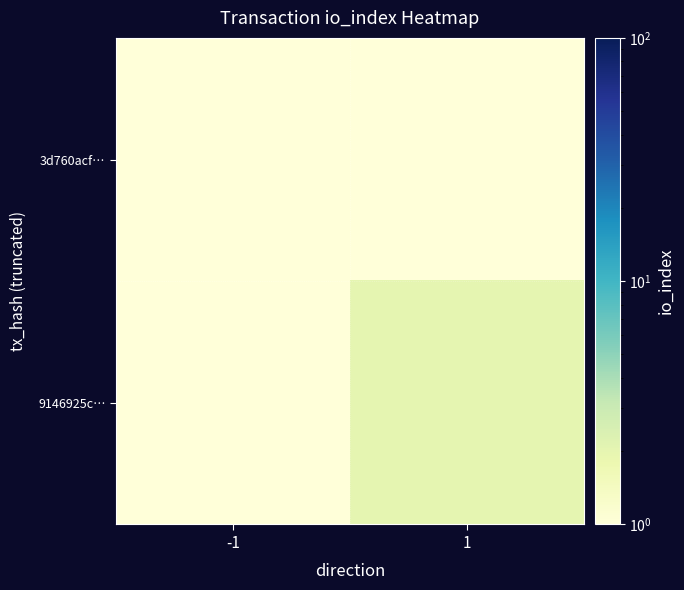

What is the greatest value displayed?

2.0